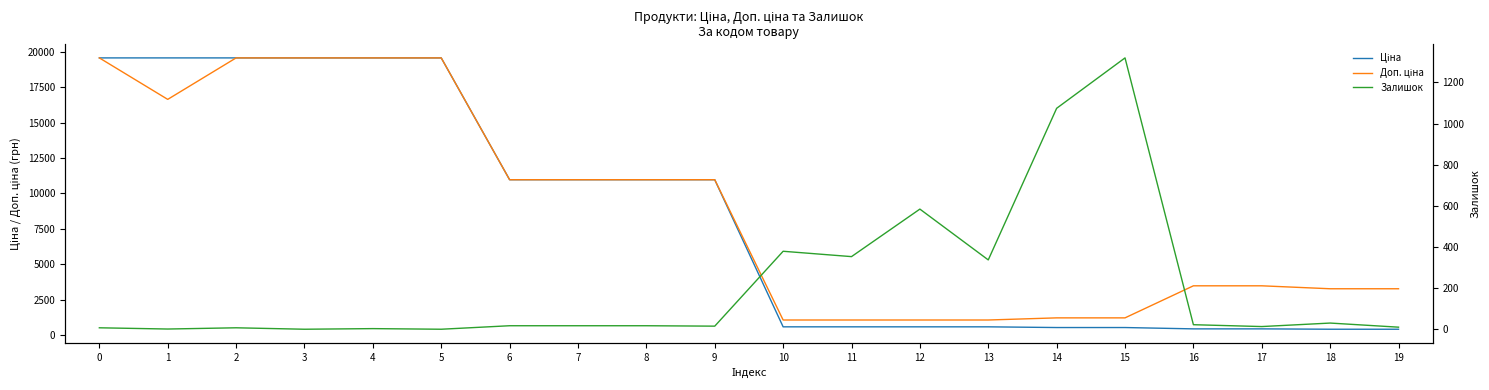

How many intersections are there between Доп. ціна and Залишок?

2